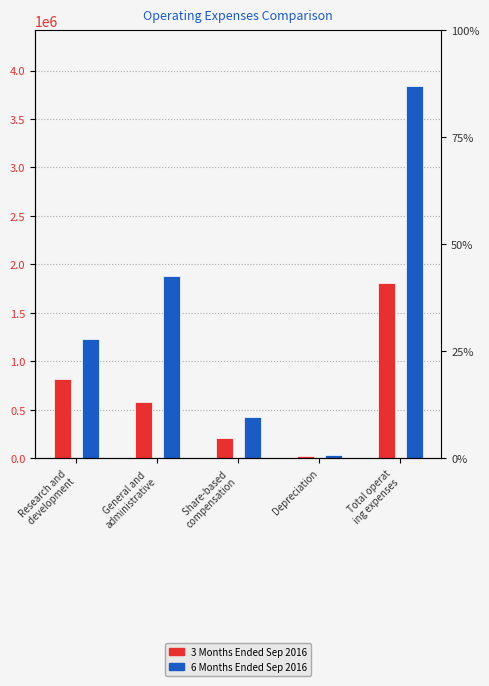

At Depreciation, list the series in order from largest to smallest.

6 Months Ended Sep 2016, 3 Months Ended Sep 2016